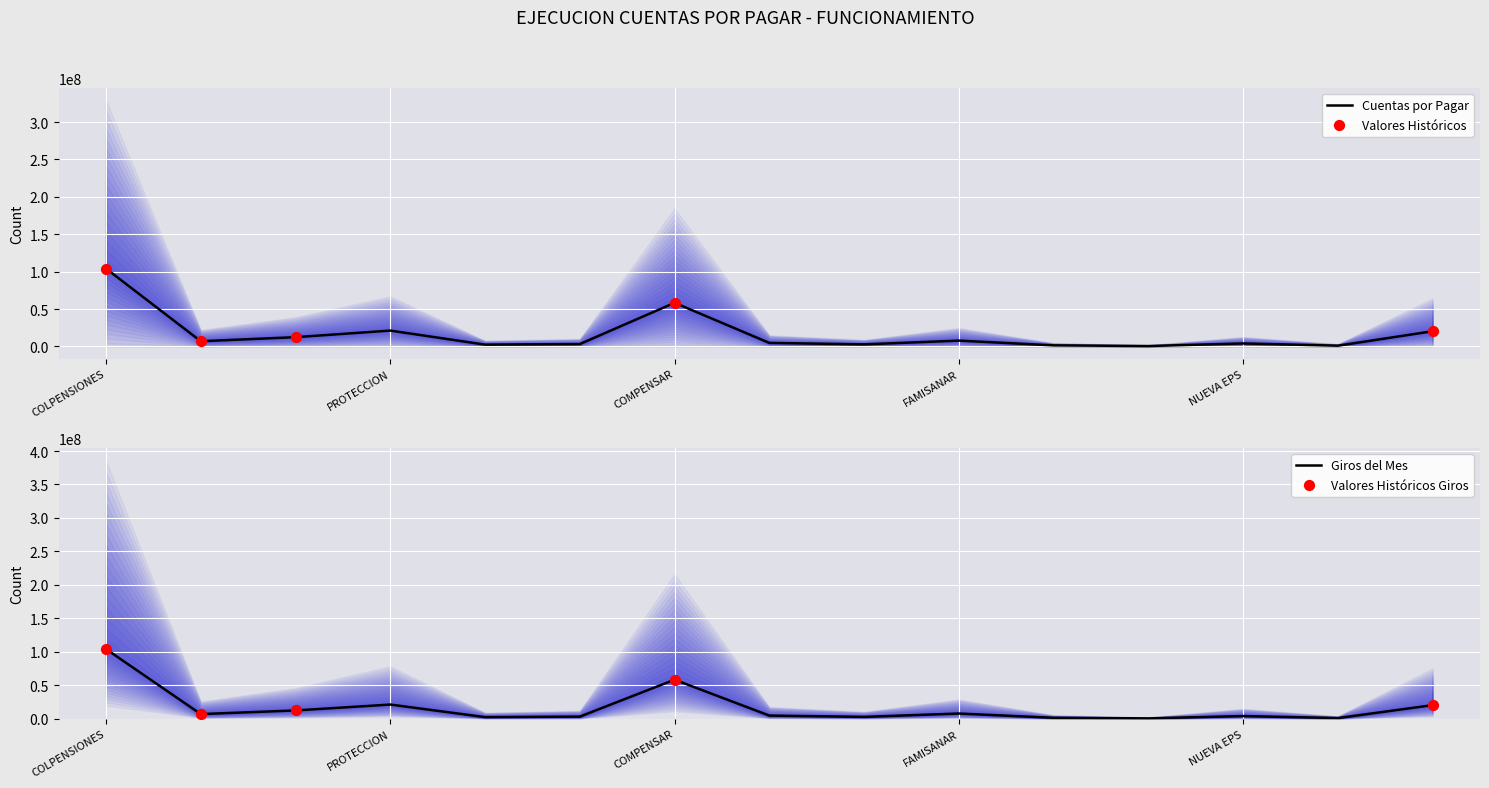

Which series contains the lowest Y value?

CUENTA POR PAGAR A DICIEMBRE 31